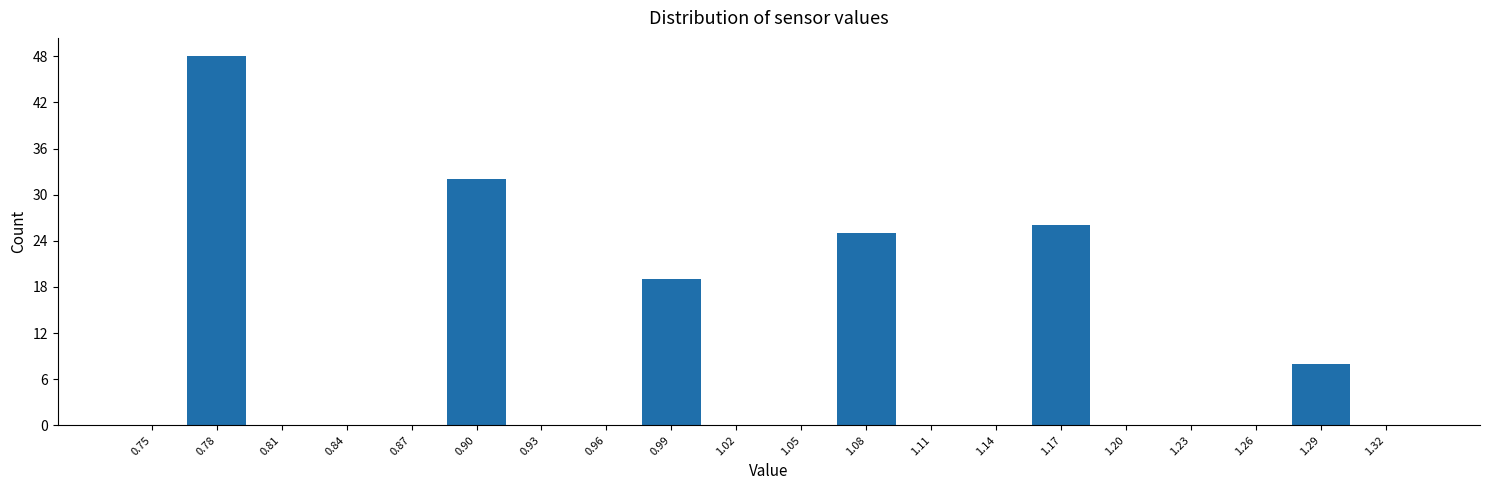

Reading right to left, extract all data points from this chart.

1.32=0	1.29=8	1.26=0	1.23=0	1.20=0	1.17=26	1.14=0	1.11=0	1.08=25	1.05=0	1.02=0	0.99=19	0.96=0	0.93=0	0.90=32	0.87=0	0.84=0	0.81=0	0.78=48	0.75=0